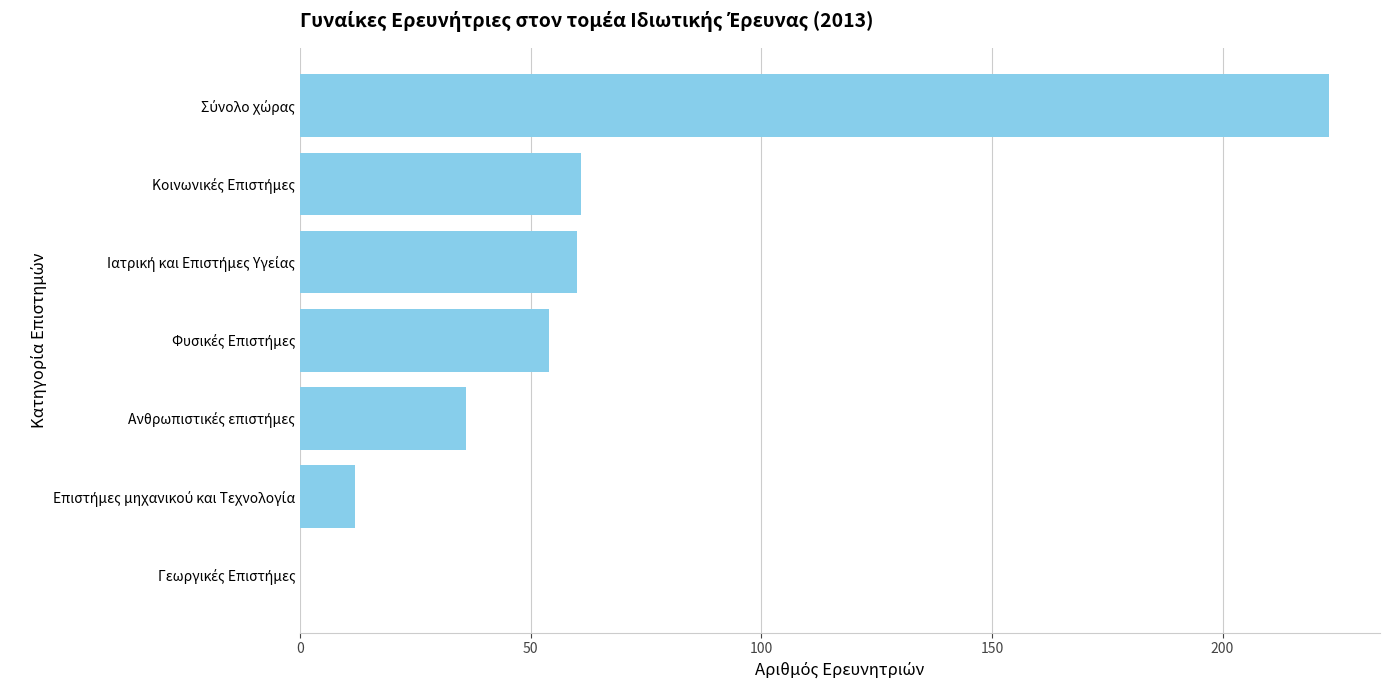

What is the maximum value shown in the chart?

223